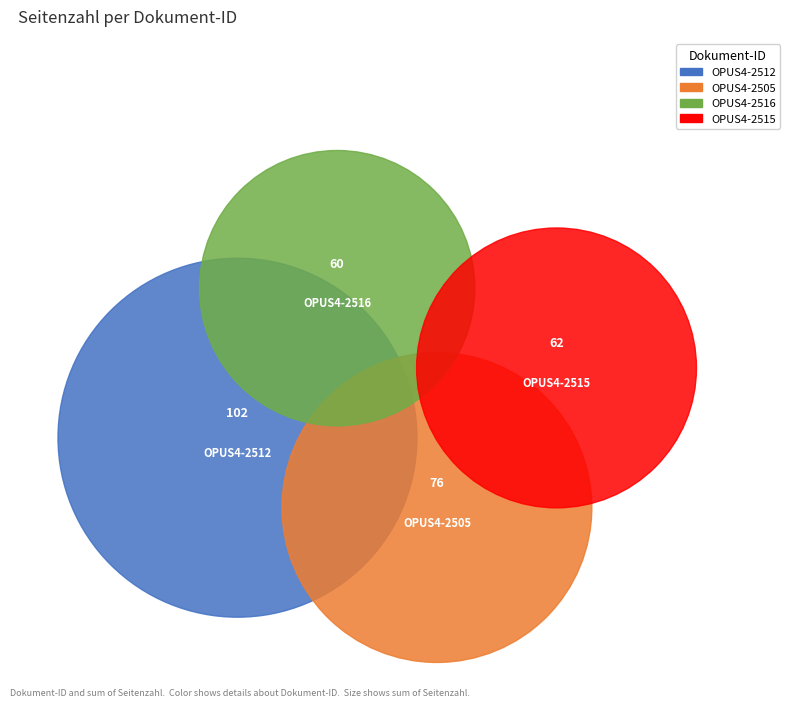

To the nearest percent, what portion does OPUS4-2516 represent?

20%